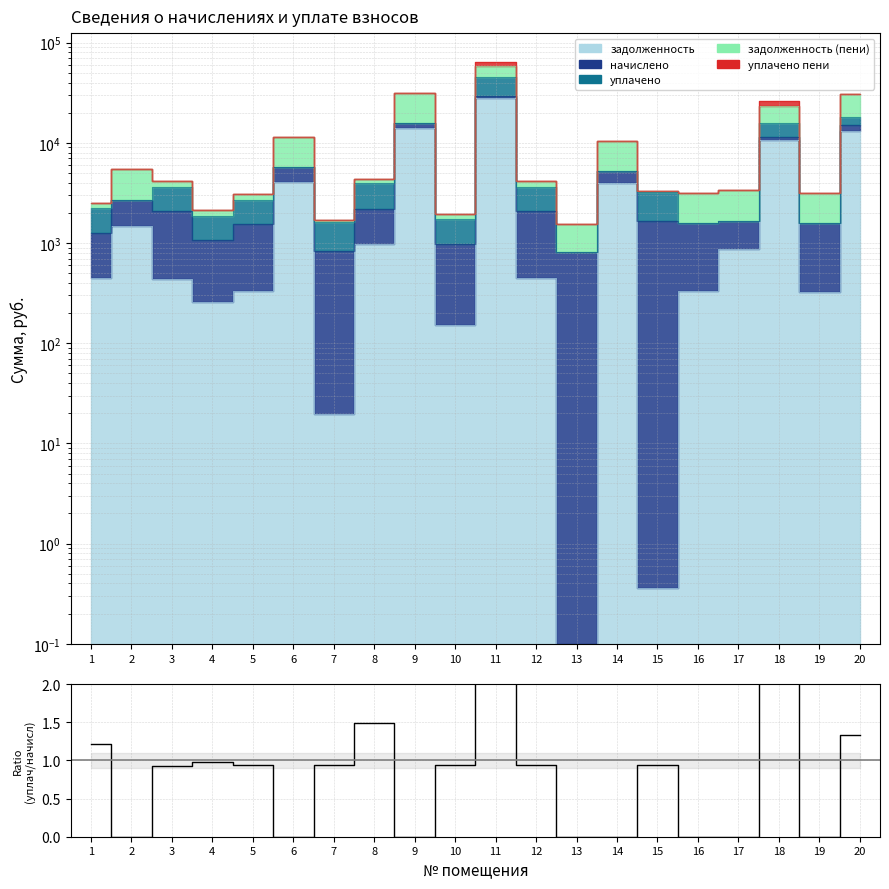

True or false: the data has more than 1 interior local peaks.

True